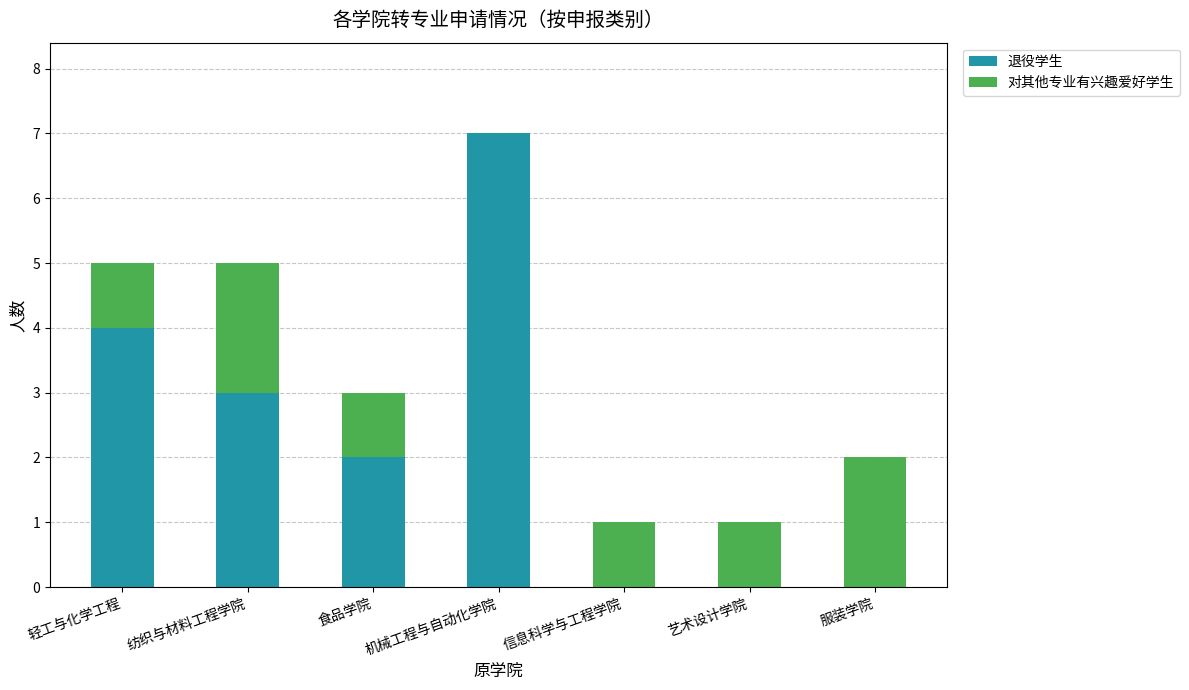

At which category is the sum across all series the highest?

机械工程与自动化学院